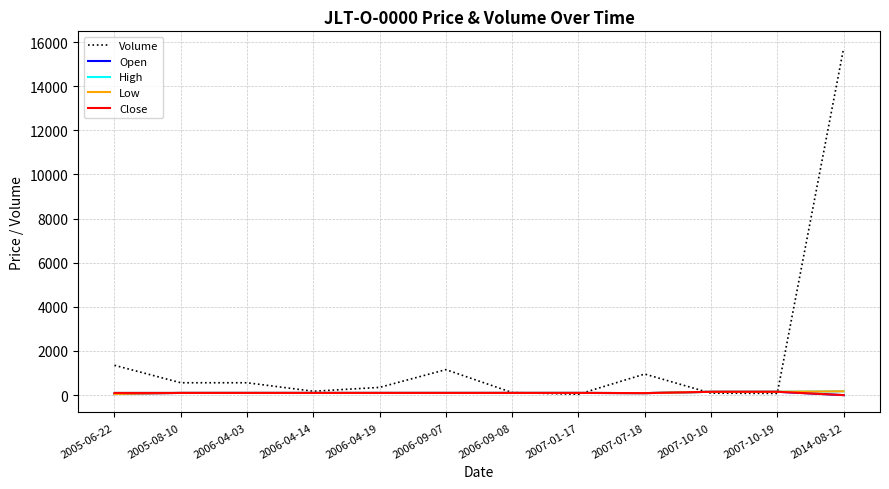

Which series changed the most between 2005-08-10 and 2014-08-12?

Volume